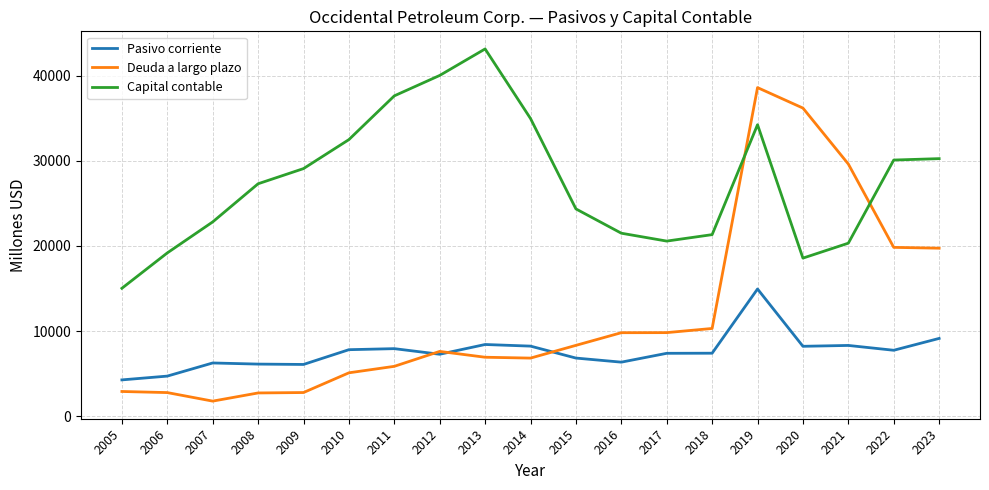

Which series changed the most between 2011 and 2022?

Deuda a largo plazo